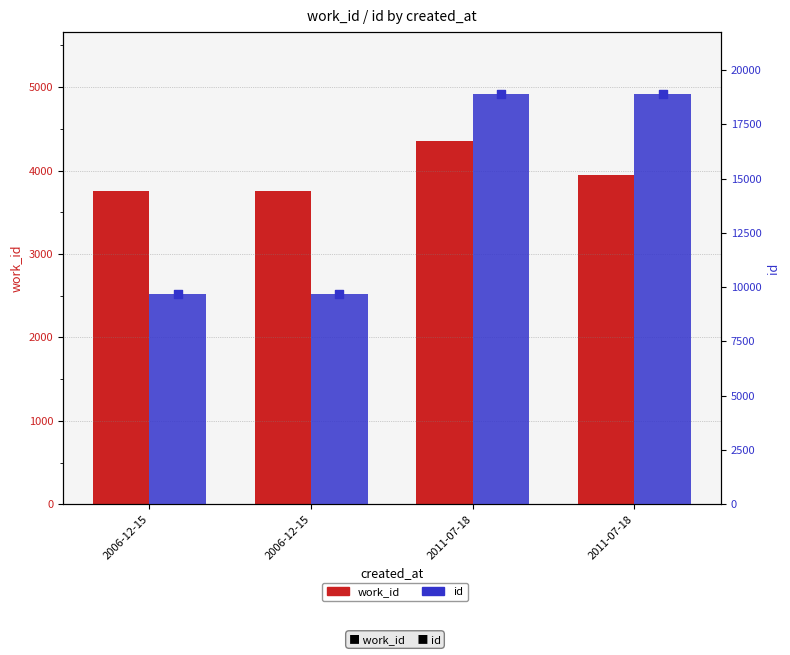

Which series reaches the minimum Y coordinate?

work_id